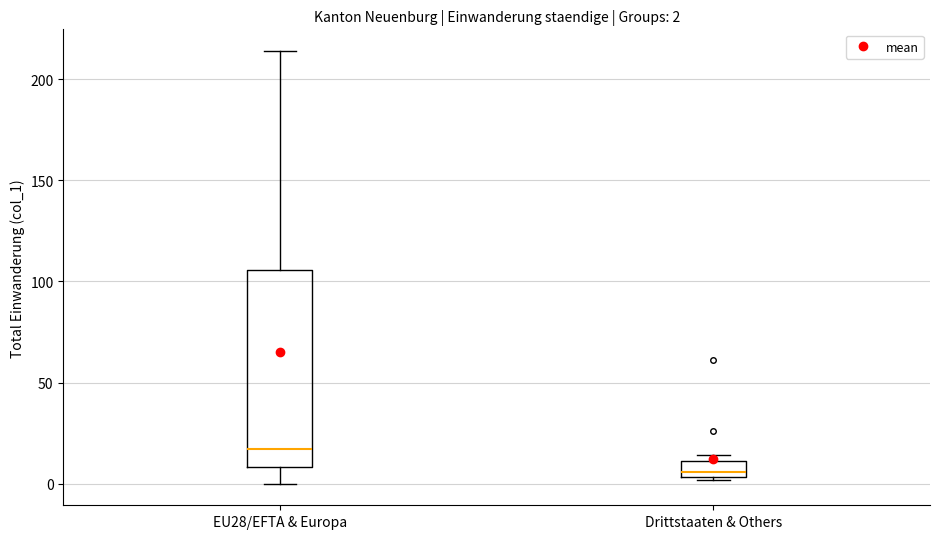

Which box is the tallest, from its lower edge to its upper edge?

EU28/EFTA & Europa